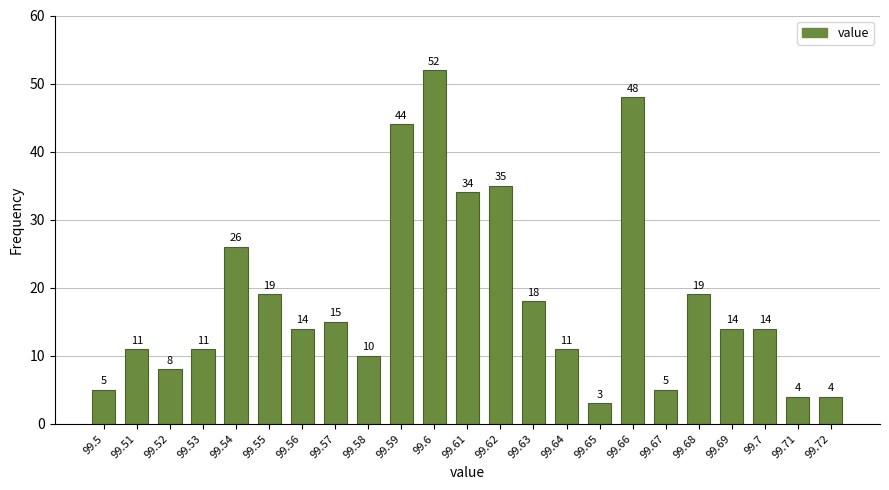

Reading left to right, extract all data points from this chart.

5	11	8	11	26	19	14	15	10	44	52	34	35	18	11	3	48	5	19	14	14	4	4